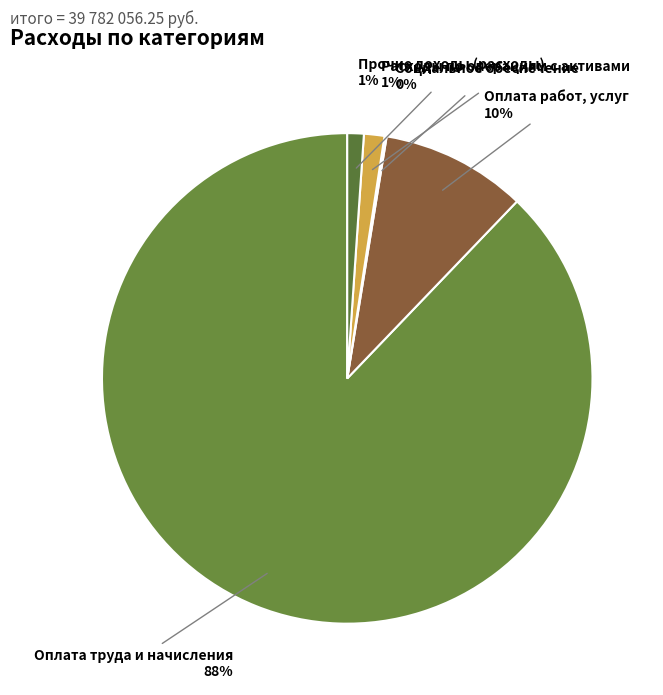

What is the largest slice in the pie chart?

Оплата труда и начисления